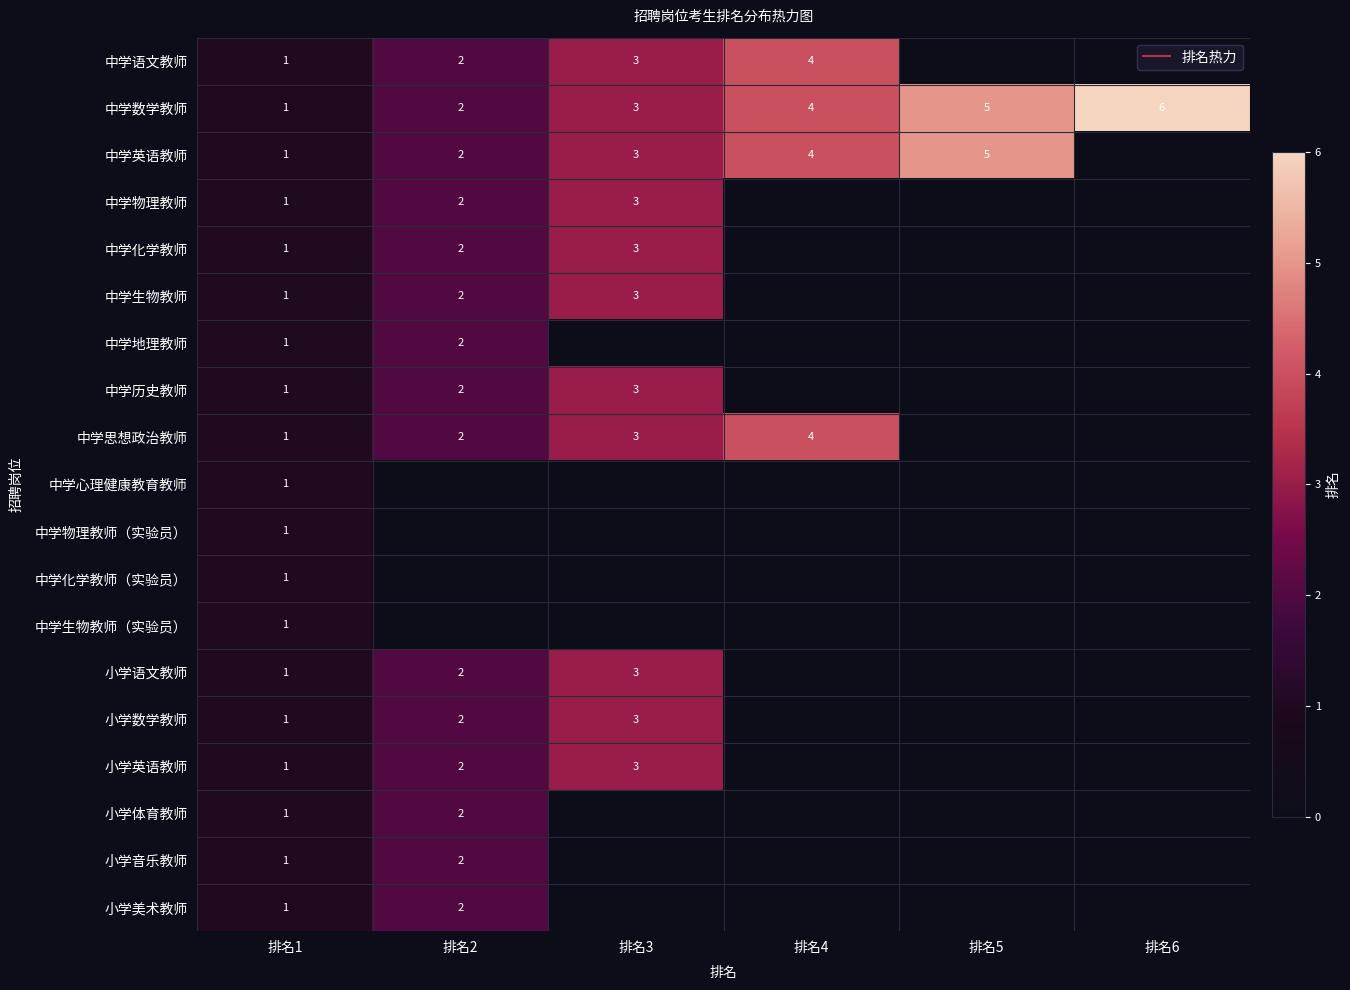

At how many categories does at least one series exceed 4?

2